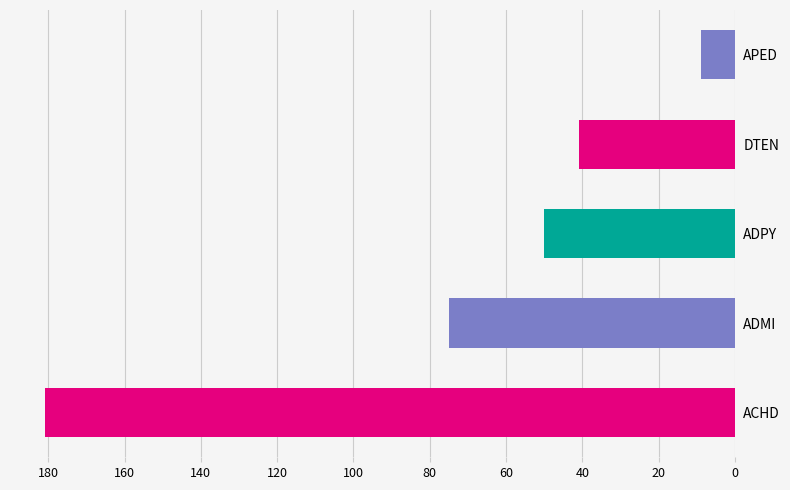

Reading top to bottom, extract all data points from this chart.

APED=9	DTEN=41	ADPY=50	ADMI=75	ACHD=181